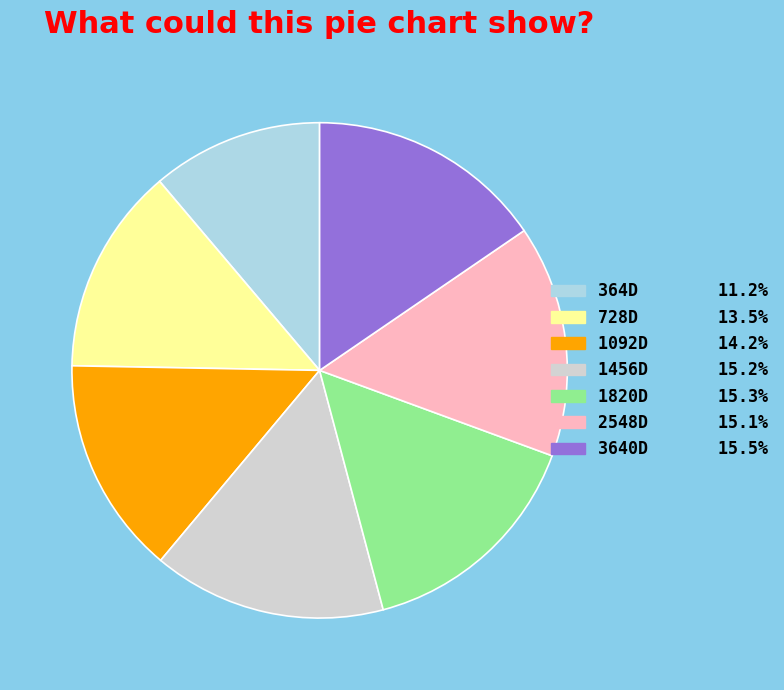

True or false: 3640D accounts for 15% of the total.

True